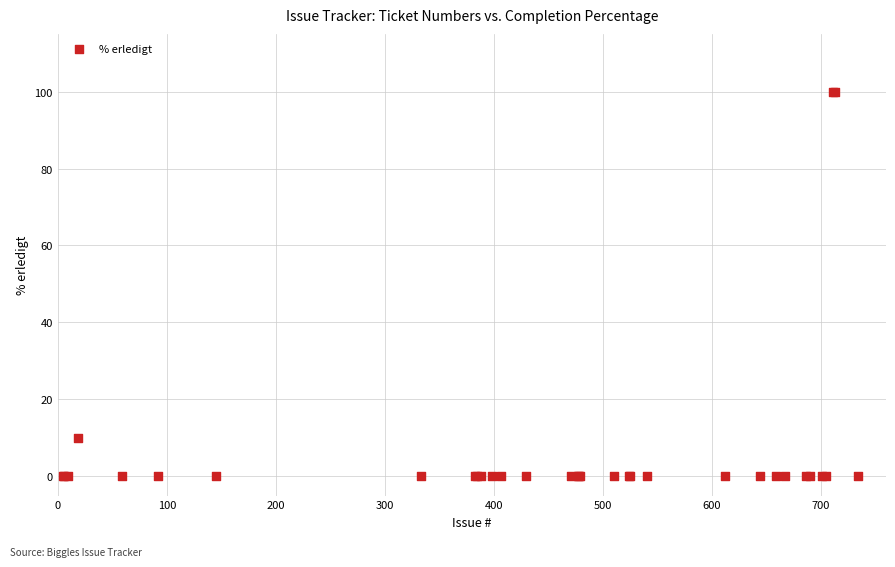

What Y value in the scatter plot is closest to 50?

10